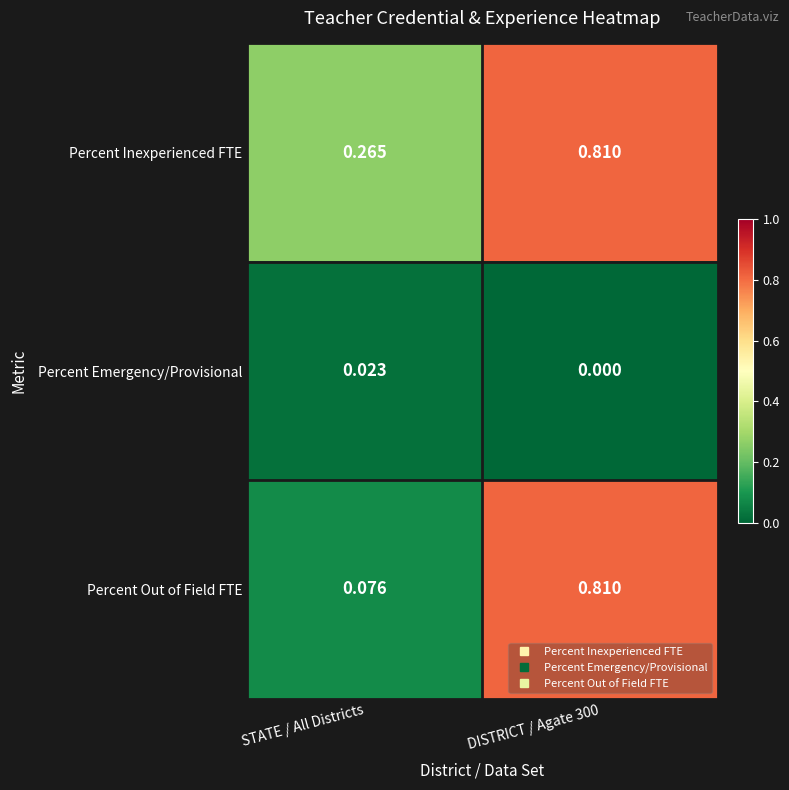

Is the value of Percent Inexperienced FTE at DISTRICT / Agate 300 greater than the value of Percent Out of Field FTE at STATE / All Districts?

Yes